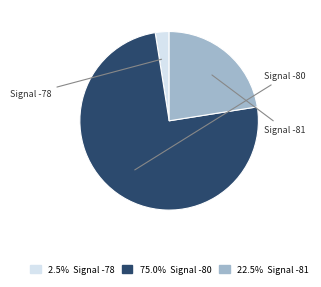

Does any single category account for the majority?

Yes